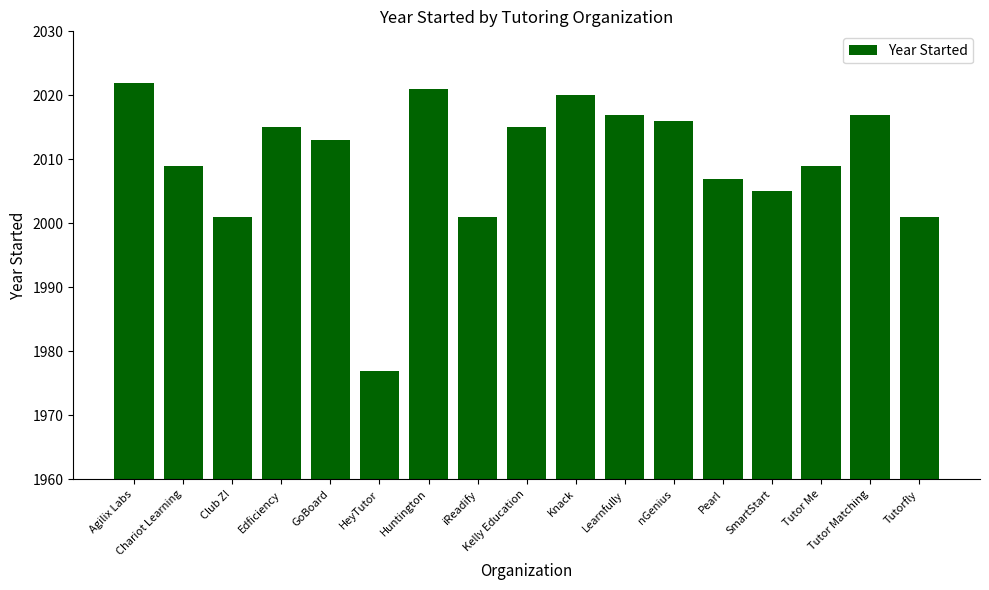

What is the greatest value displayed?

2022